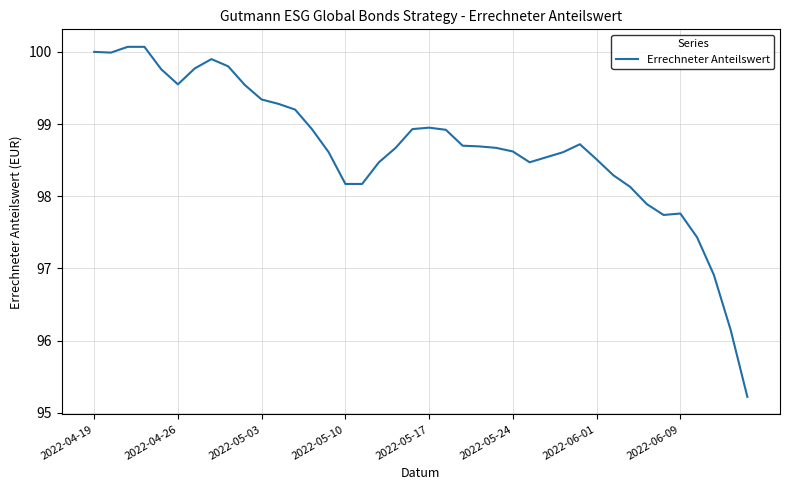

What is the greatest value displayed?

100.1